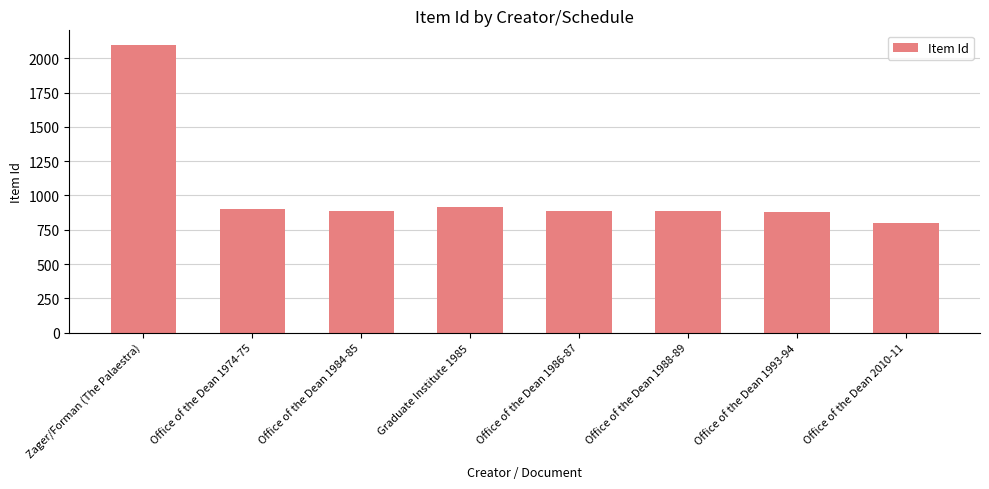

What is the difference between the values at Office of the Dean 1988-89 and Office of the Dean 1993-94?

5